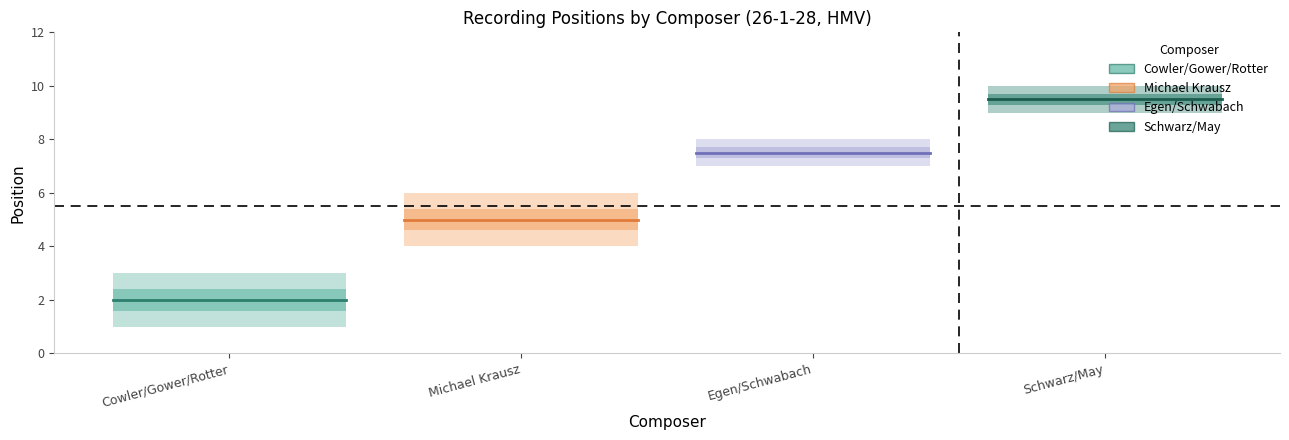

At how many categories does at least one series exceed 7?

2